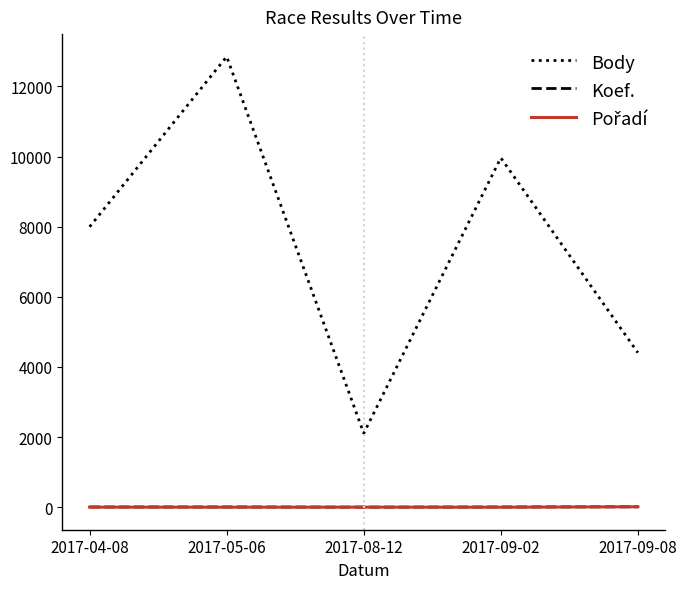

What is the difference between the highest and lowest values at 2017-09-02?

9962